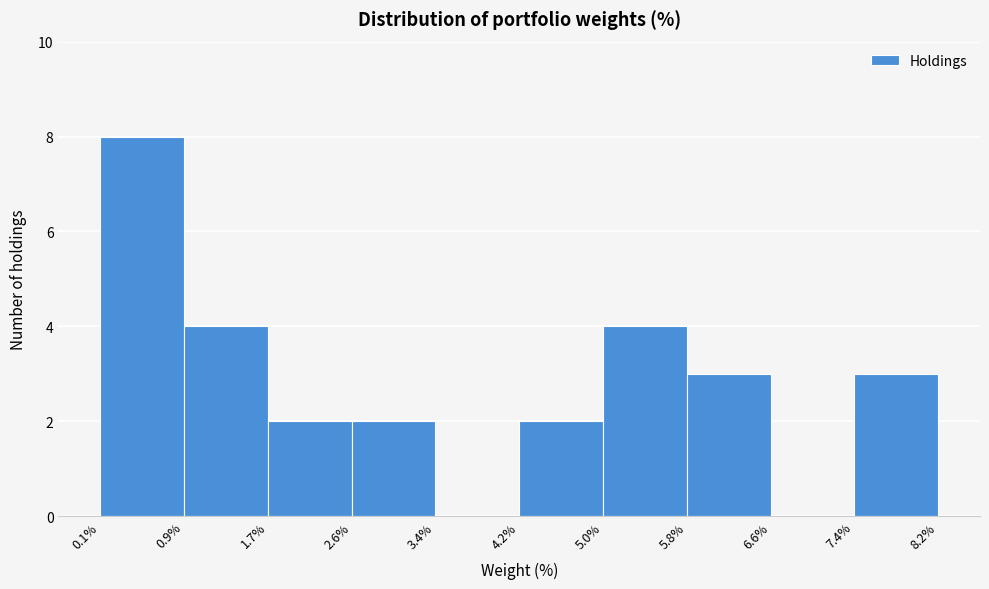

Reading left to right, transcribe this chart: for each bar, give the range it covers on the x-axis and its height. The values are not printed on the chart, so give them approximately, as read against the axis.

0.1% to 0.9%: 8
0.9% to 1.7%: 4
1.7% to 2.6%: 2
2.6% to 3.4%: 2
3.4% to 4.2%: 0
4.2% to 5.0%: 2
5.0% to 5.8%: 4
5.8% to 6.6%: 3
6.6% to 7.4%: 0
7.4% to 8.2%: 3